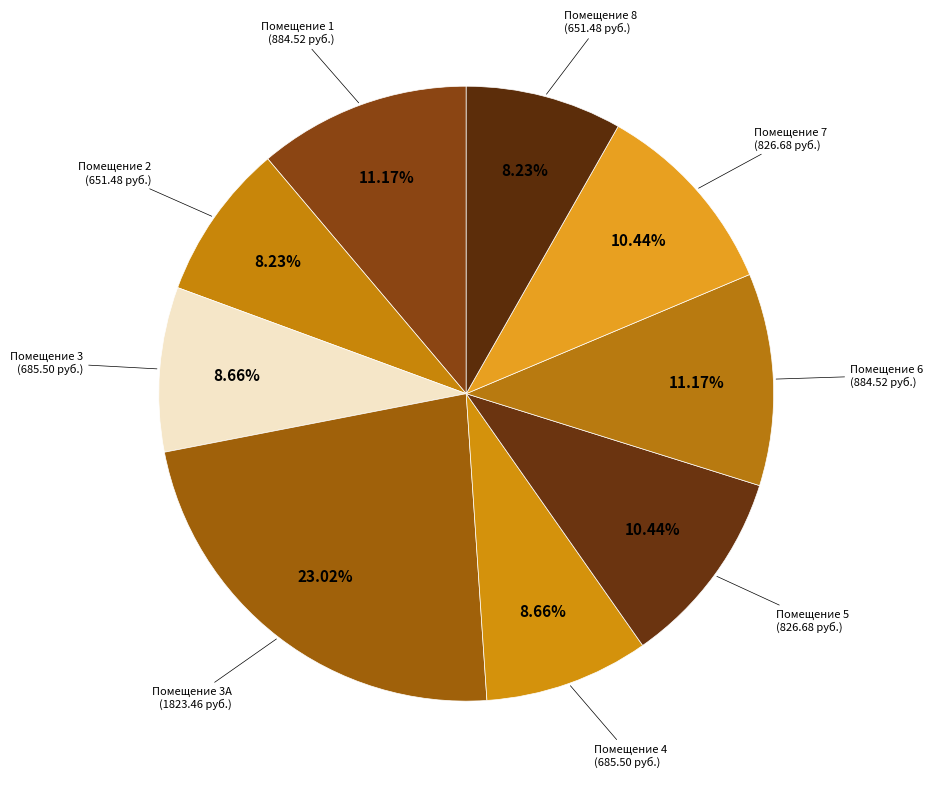

Count the number of slices in the pie.

9